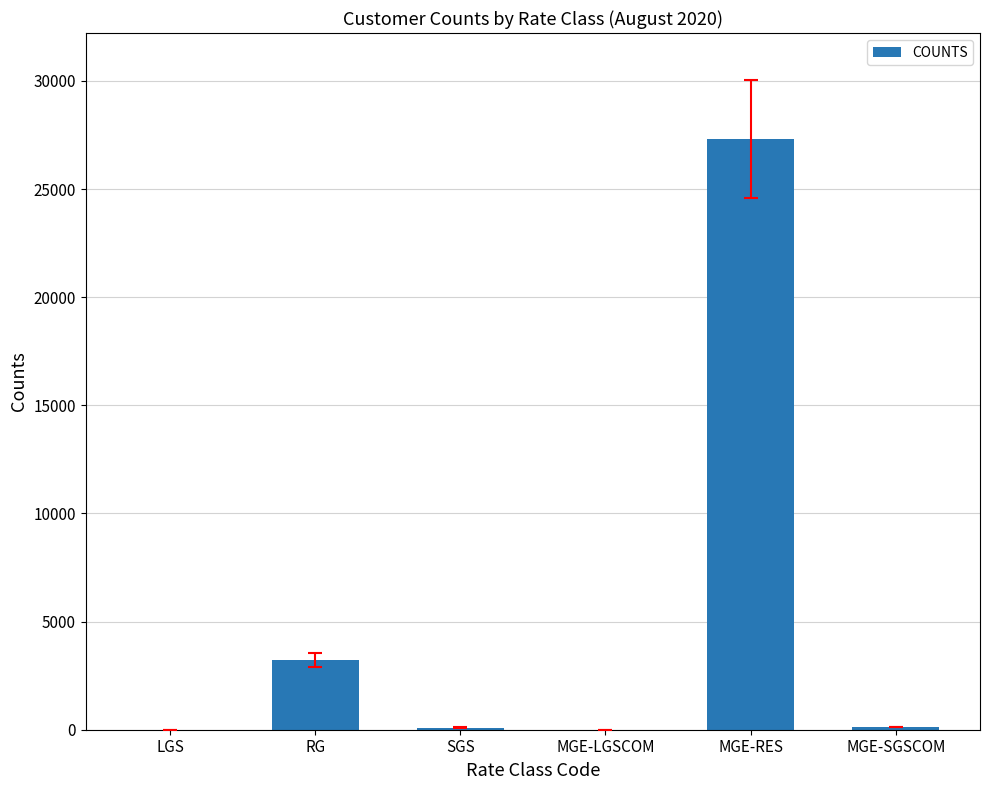

How many data points does each series have?

6